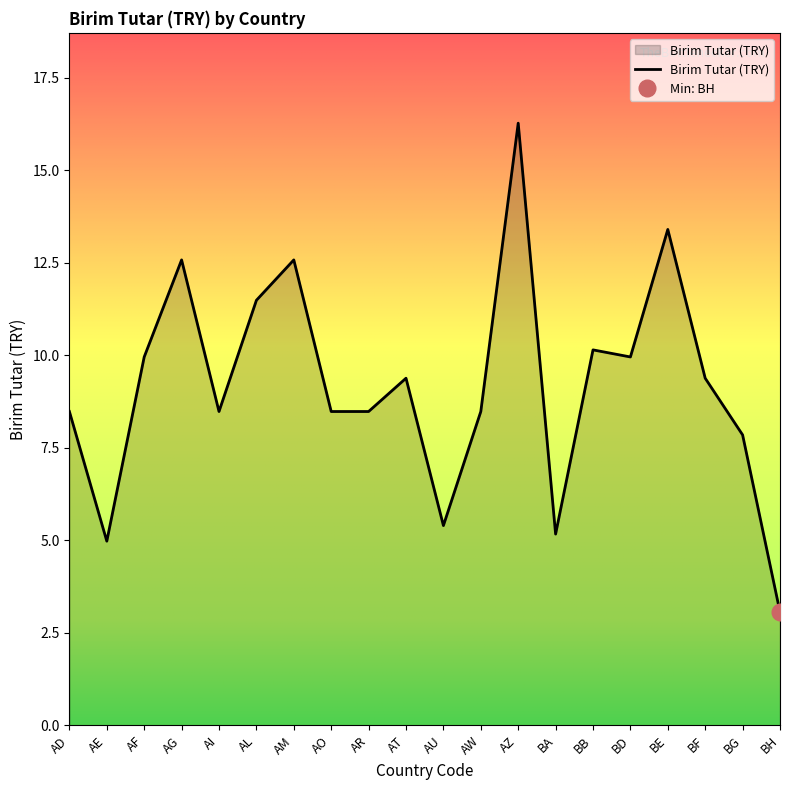

What position from the right is BA?

7